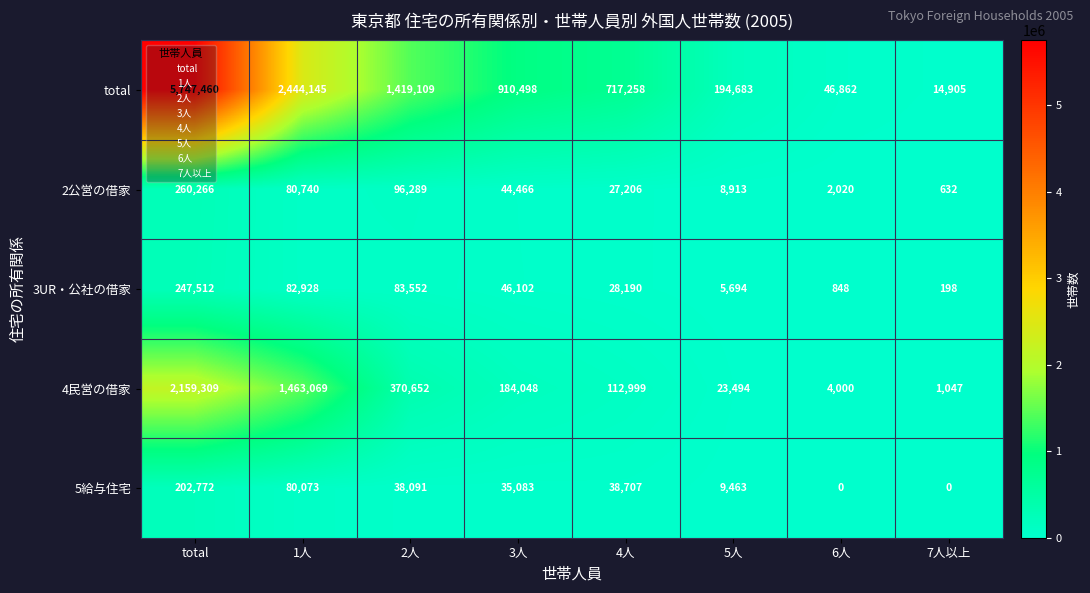

Which series has the widest spread of values?

total